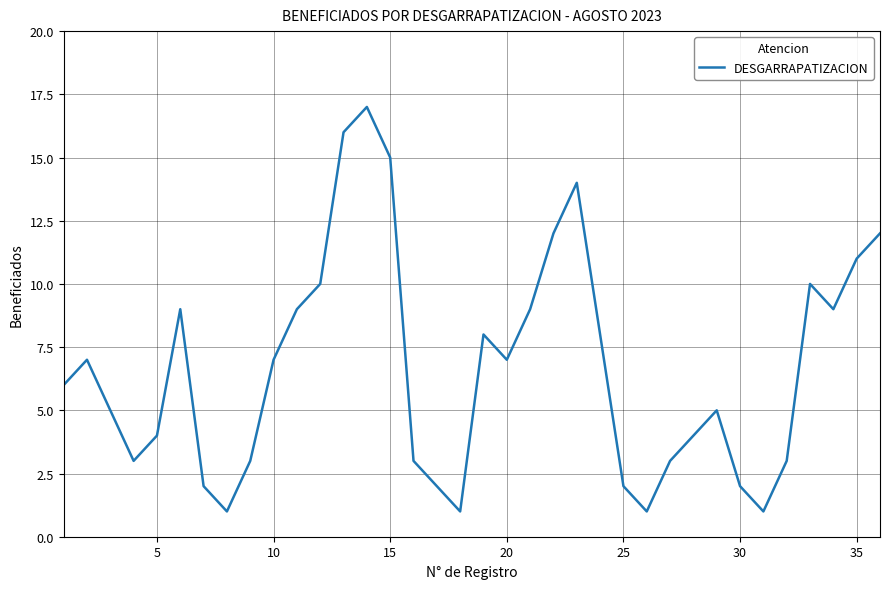

What is the difference between the maximum and minimum values?

16